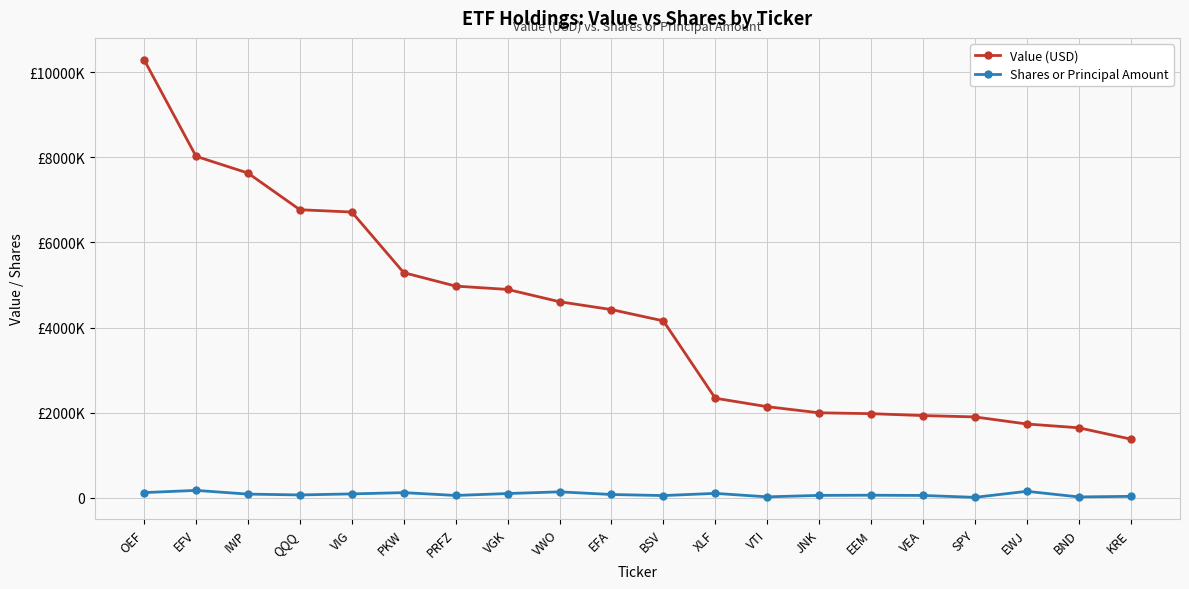

What is the difference between the Value (USD) values at VGK and EWJ?

3163000